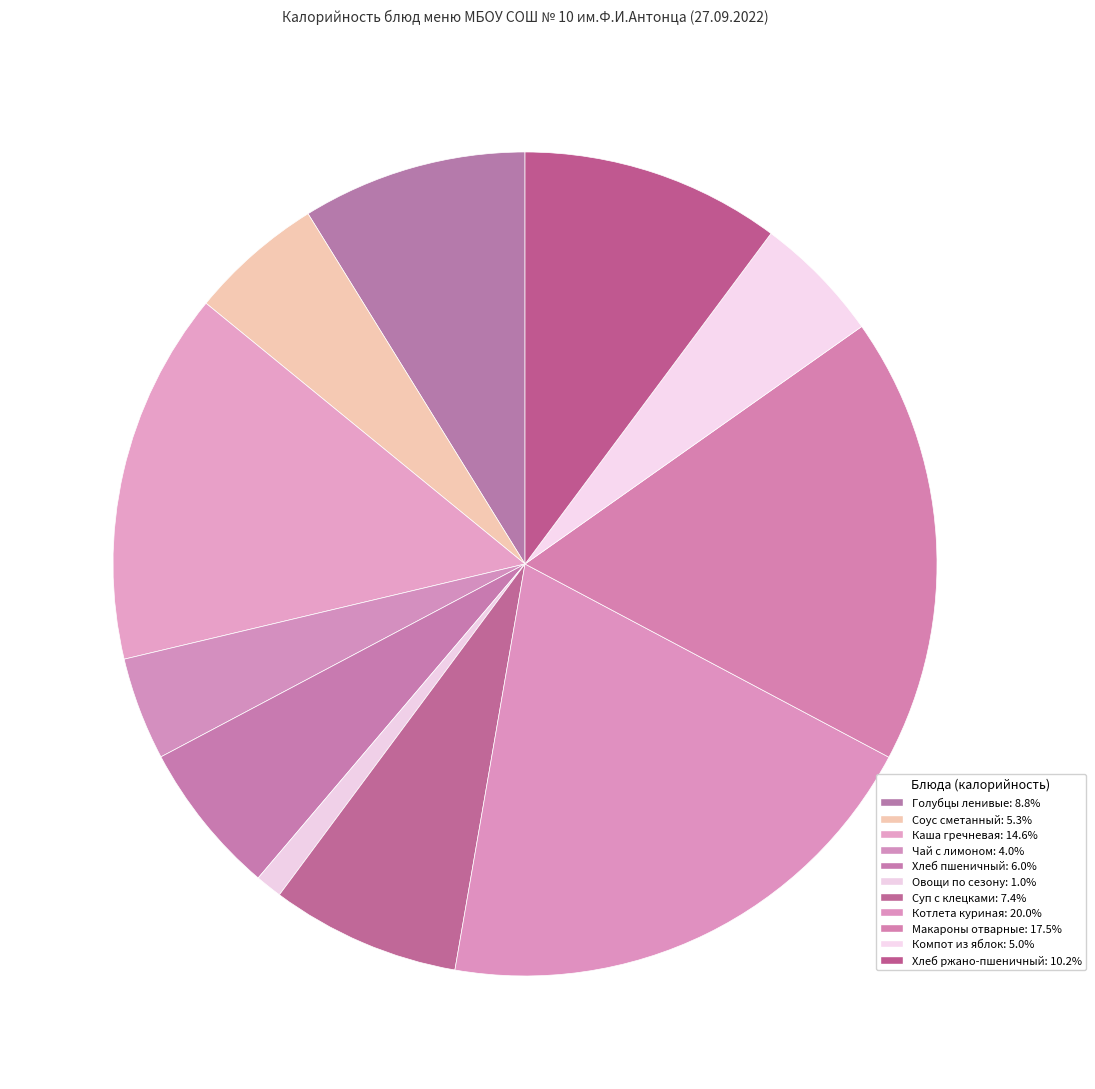

Is there any slice that represents more than half of the pie?

No